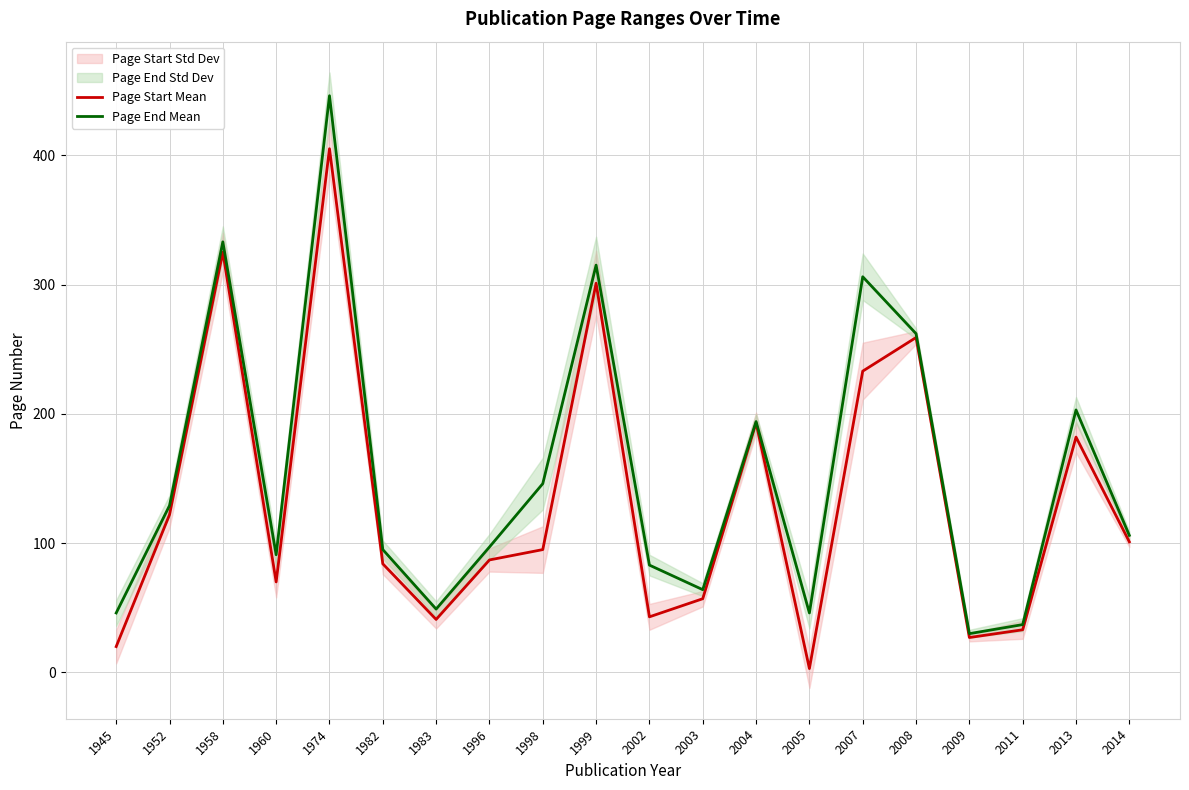

What is the value of the Page End Mean point at the 16th from the left?

262